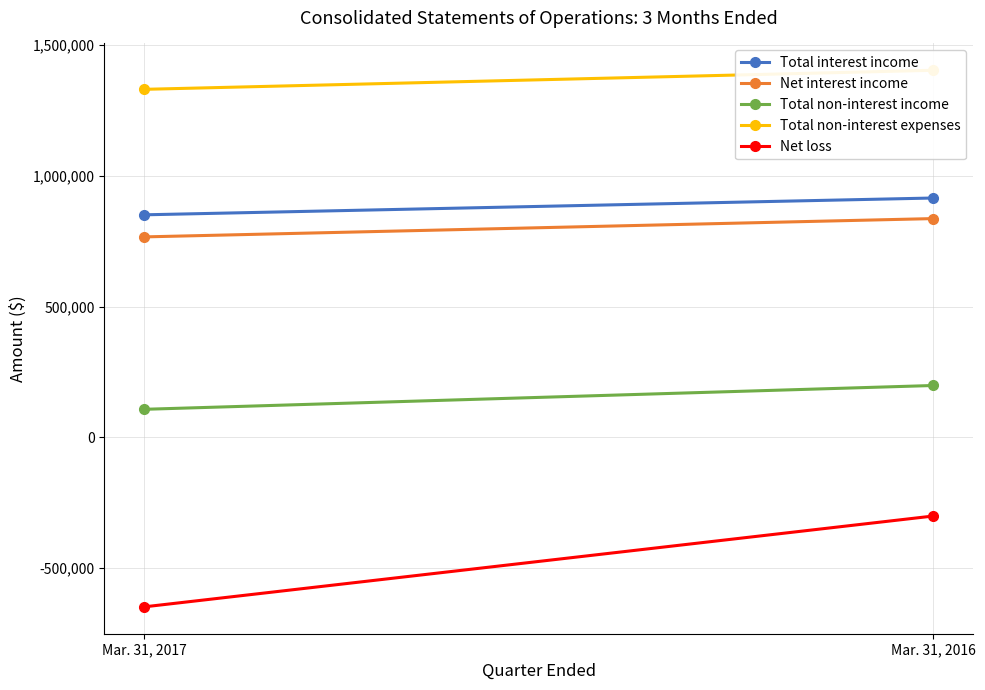

Between Mar. 31, 2017 and Mar. 31, 2016, which series saw the biggest shift?

Net loss